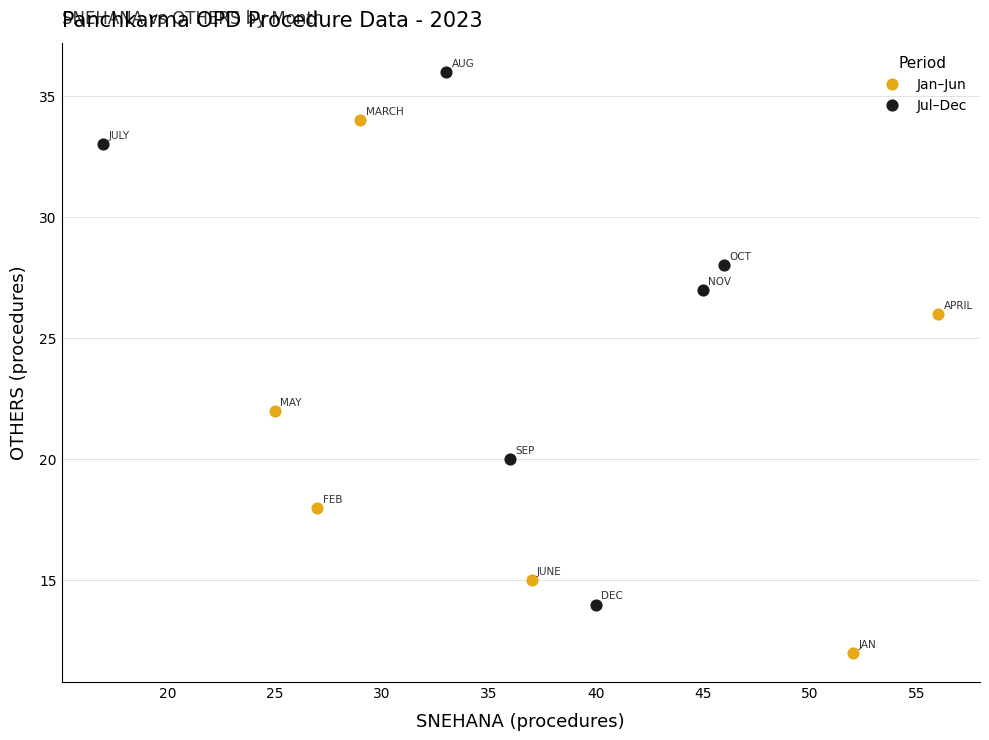

Which series reaches the minimum Y coordinate?

Jan–Jun